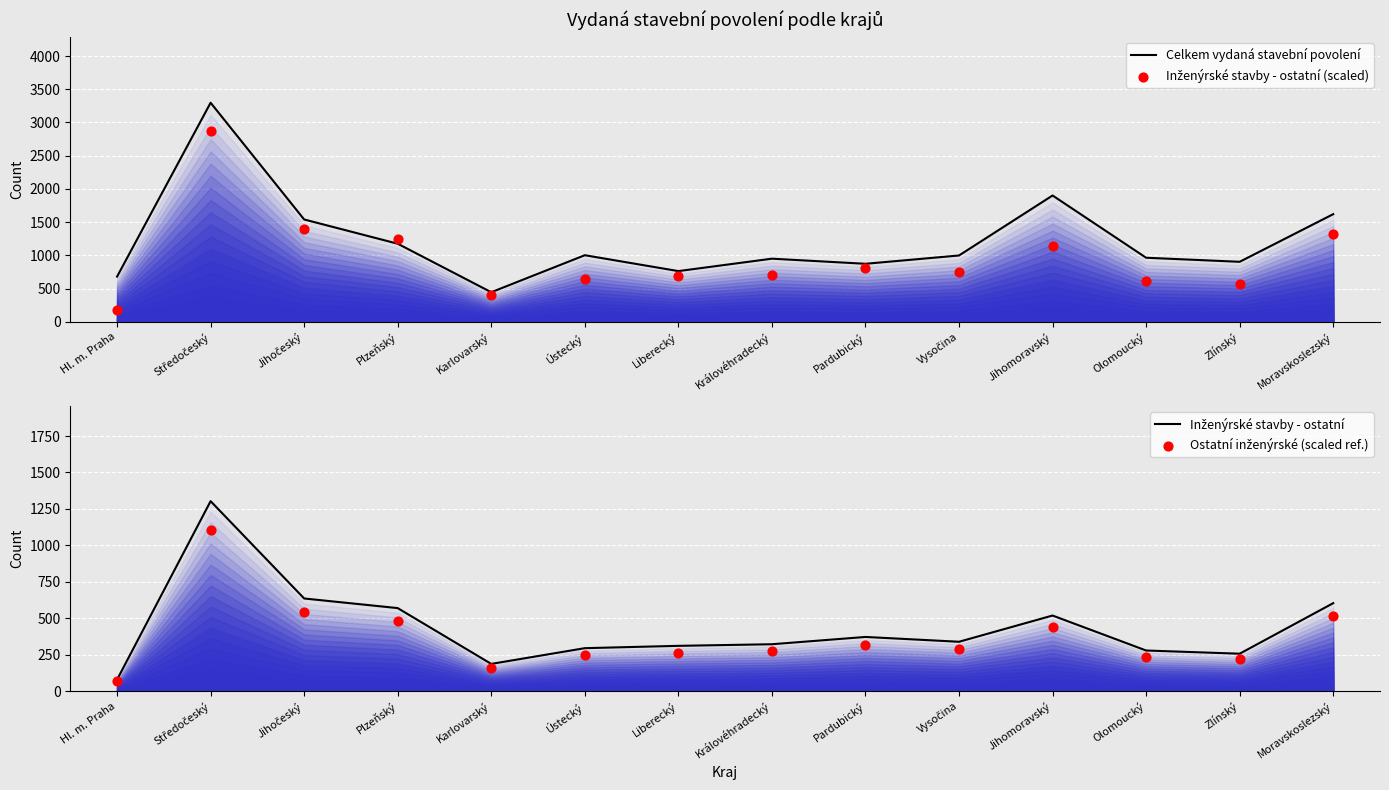

Which series has the largest Y range (max minus min)?

Celkem vydaná stavební povolení